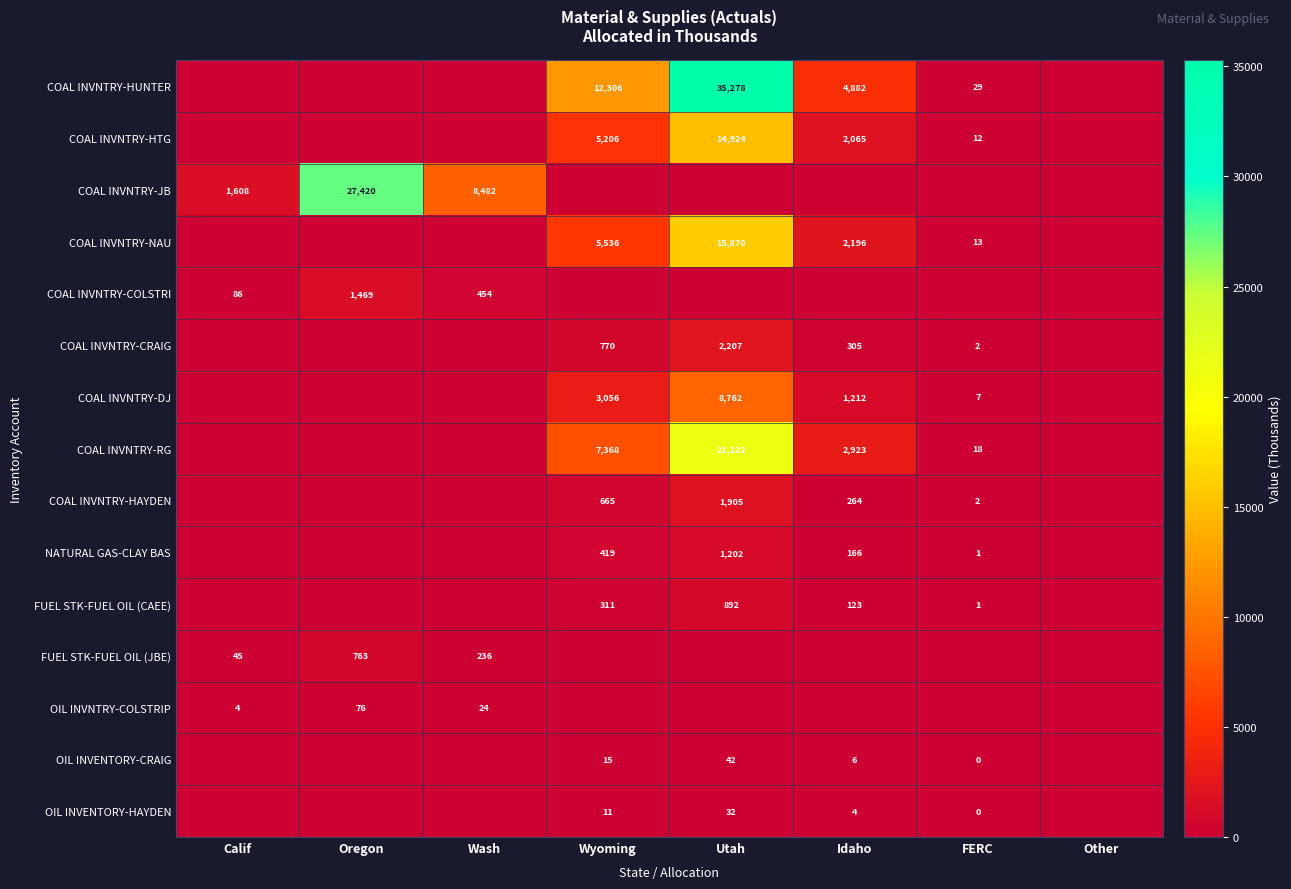

At which category is the sum across all series the highest?

Utah